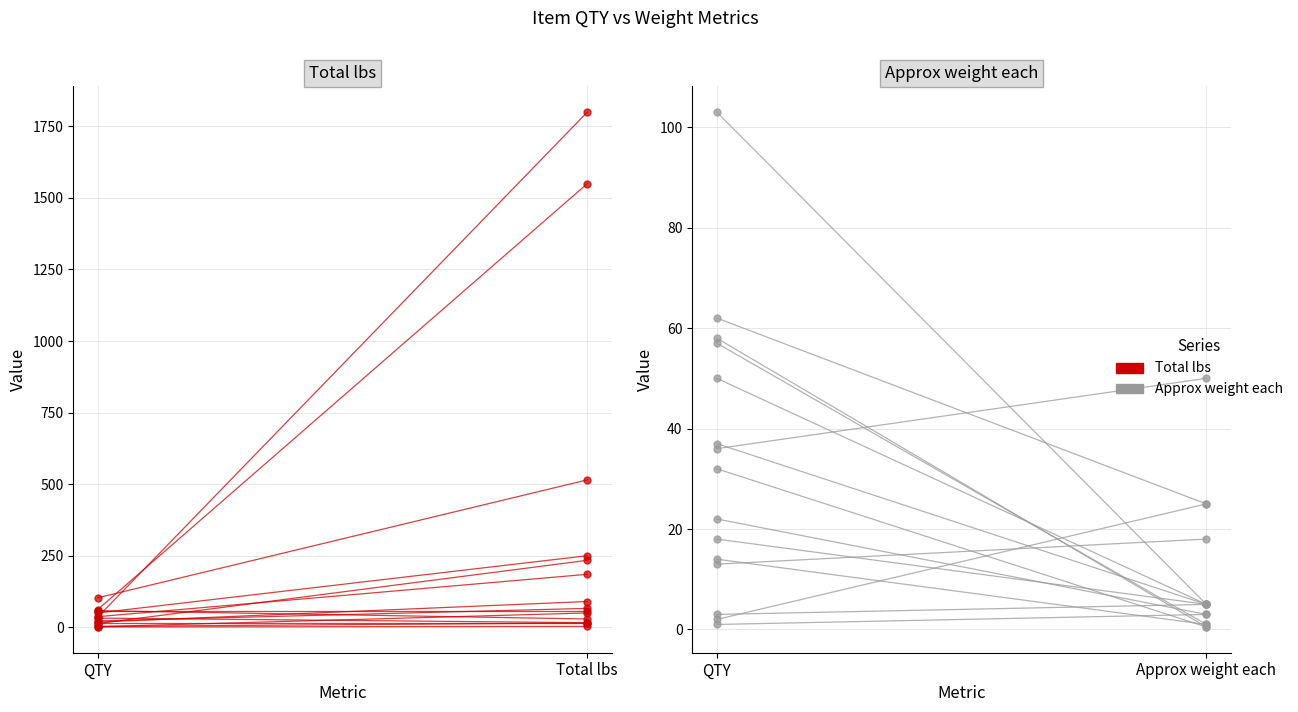

Which has a higher value, QTY or Total lbs?

Total lbs